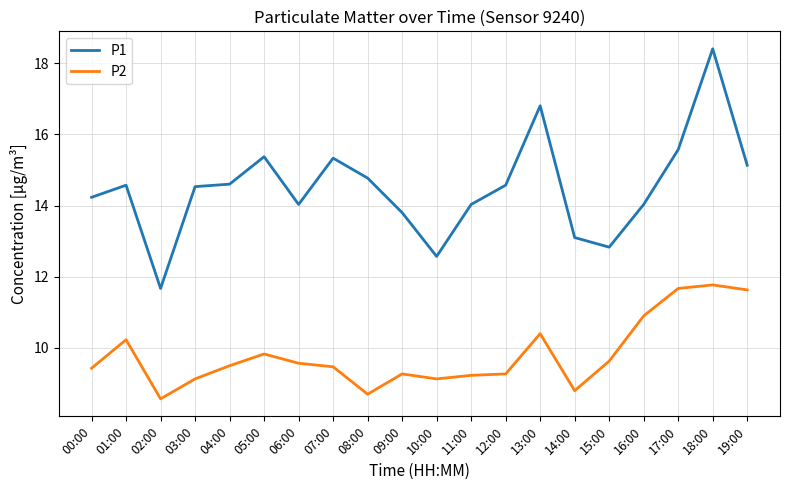

Between 04:00 and 13:00, which series saw the biggest shift?

P1